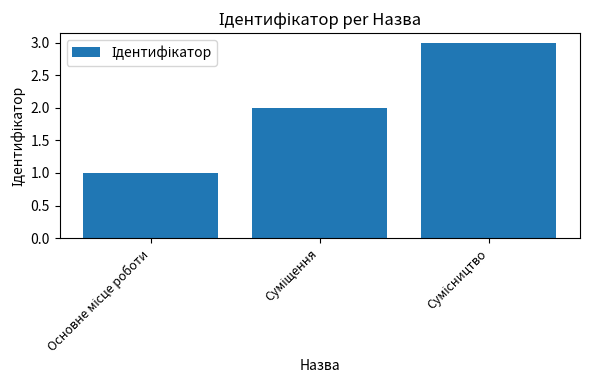

What is the greatest value displayed?

3